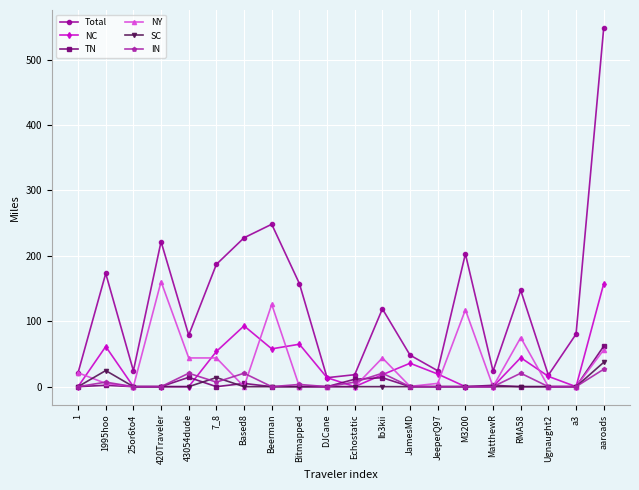

At how many categories does at least one series exceed 413?

1